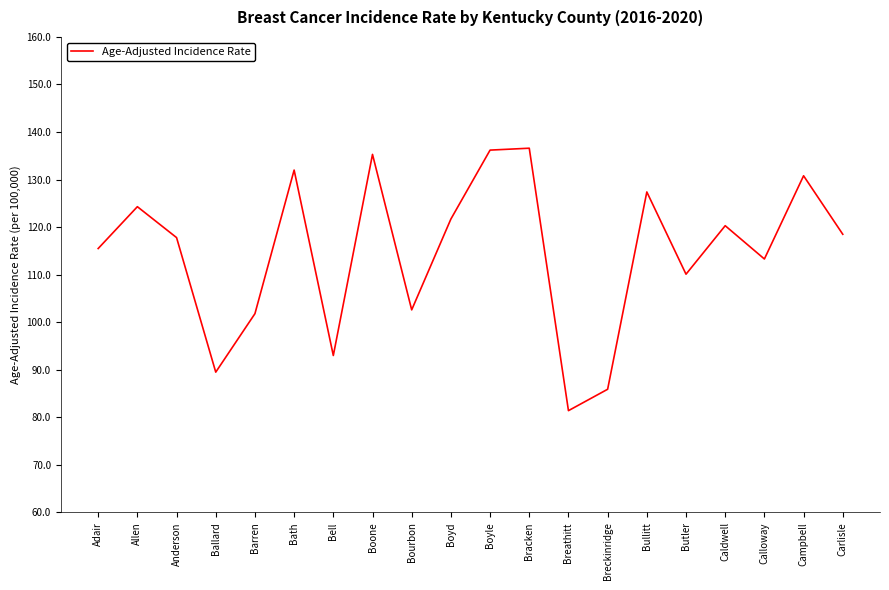

What is the smallest value displayed?

81.4